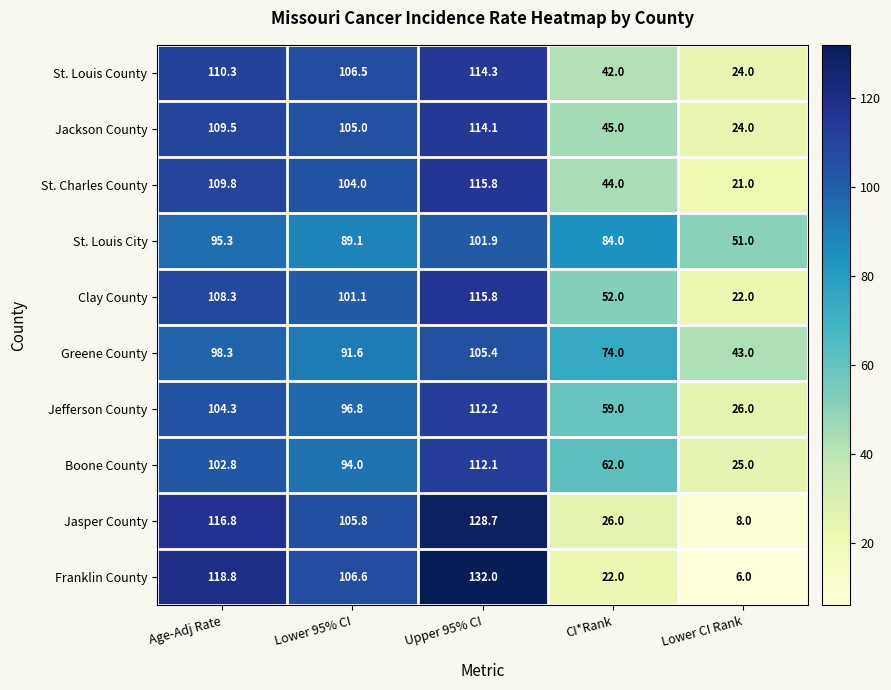

At how many categories does at least one series exceed 44?

5